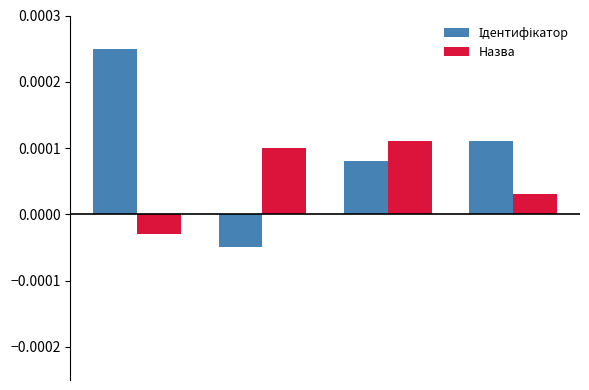

How many Назва values are between 0 and 1?

3